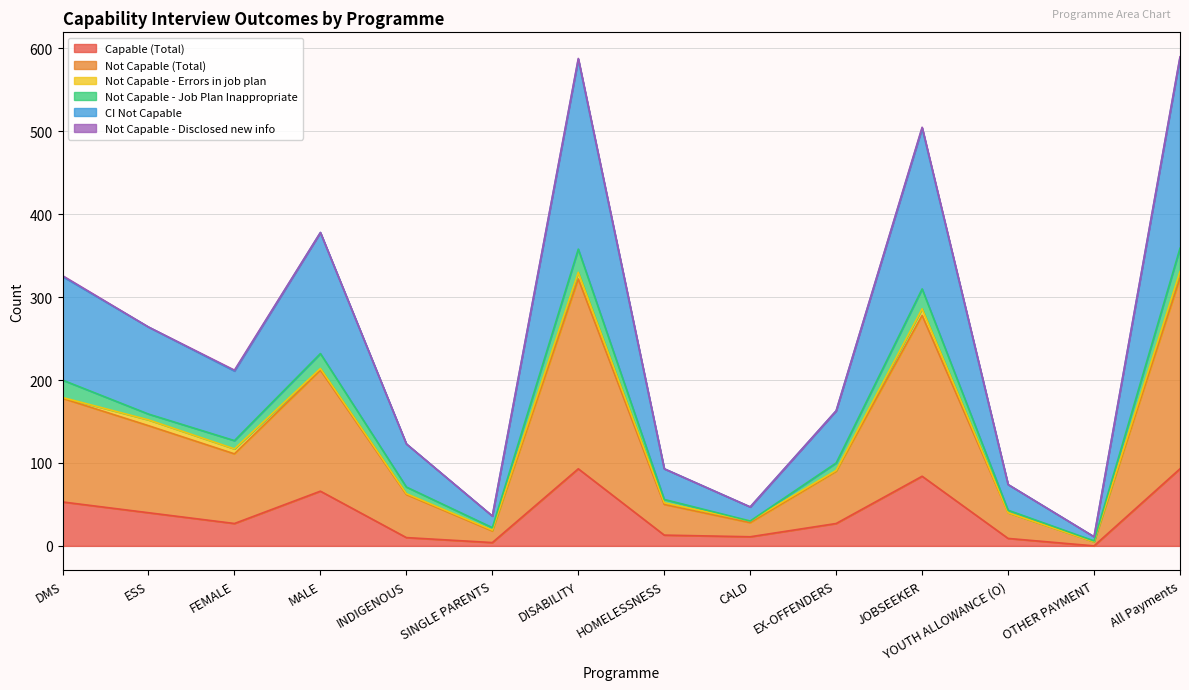

Where is the first local minimum for Not Capable (Total)?

FEMALE